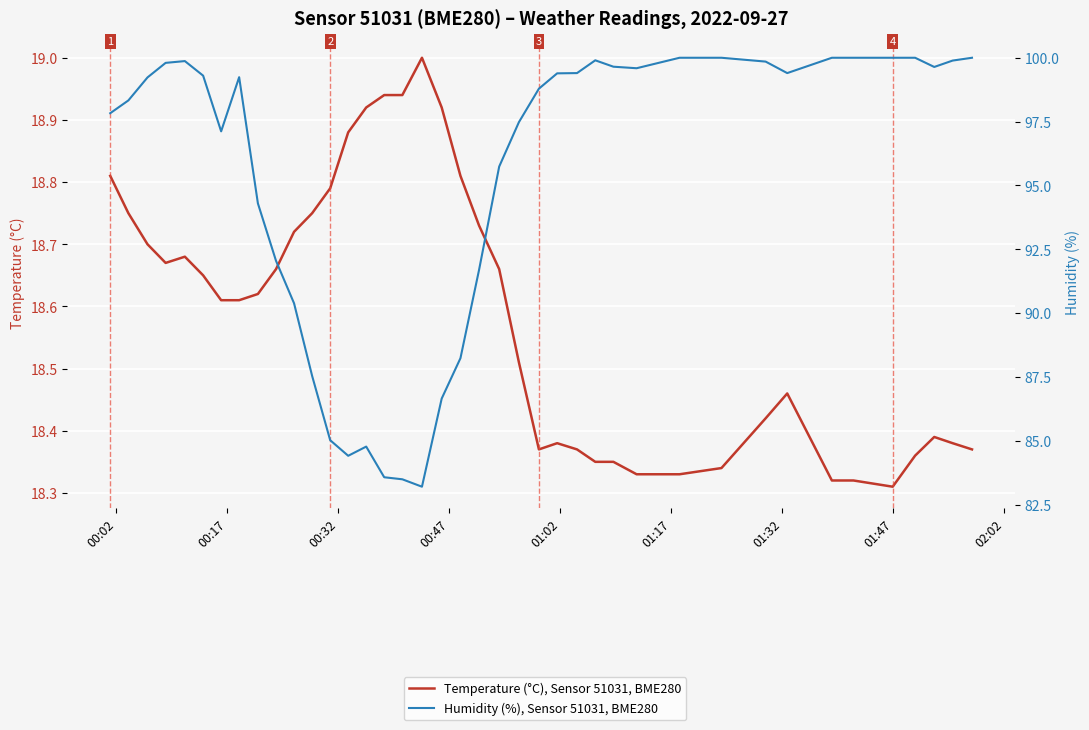

Reading left to right, transcribe all the data shown in this chart.

Temperature (°C), Sensor 51031, BME280: 18.8	18.8	18.7	18.7	18.7	18.6	18.6	18.6	18.6	18.7	18.7	18.8	18.8	18.9	18.9	18.9	18.9	19.0	18.9	18.8	18.7	18.7	18.5	18.4	18.4	18.4	18.4	18.4	18.3	18.3	18.3	18.4	18.5	18.3	18.3	18.3	18.4	18.4	18.4	18.4
Humidity (%), Sensor 51031, BME280: 97.8	98.3	99.2	99.8	99.9	99.3	97.1	99.2	94.3	92.0	90.4	87.5	85.0	84.4	84.8	83.6	83.5	83.2	86.7	88.2	91.7	95.7	97.5	98.8	99.4	99.4	99.9	99.7	99.6	100.0	100.0	99.8	99.4	100.0	100.0	100.0	100.0	99.6	99.9	100.0